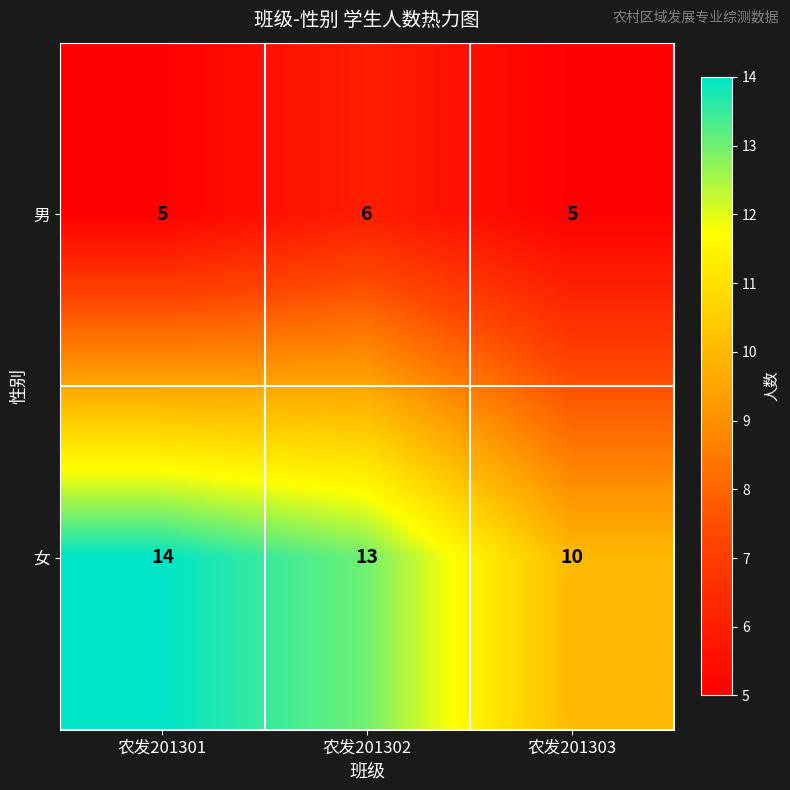

How many distinct data groups are displayed?

2